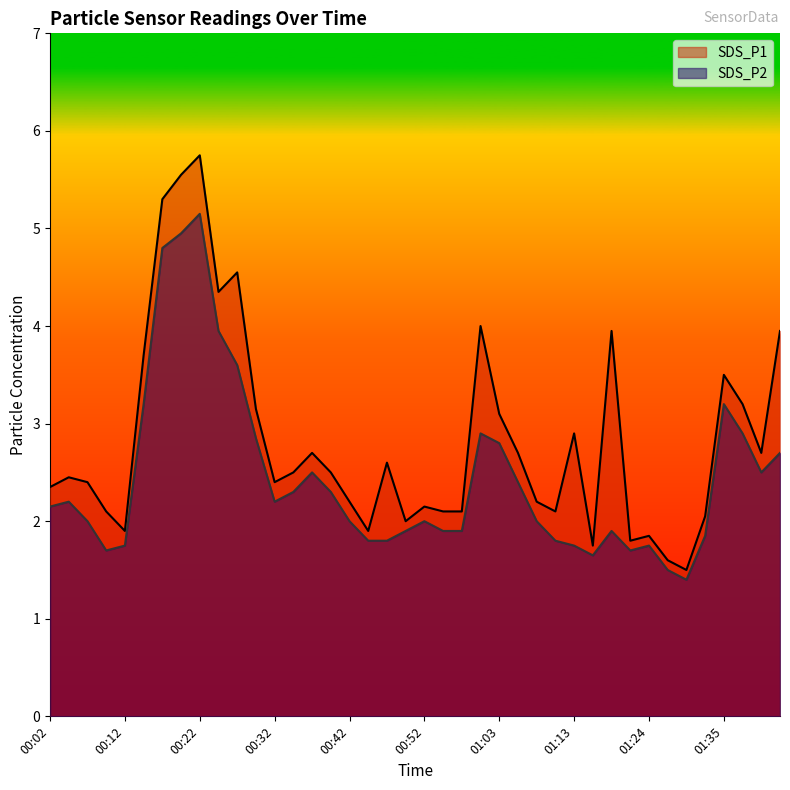

Between 00:02 and 01:13, which series saw the biggest shift?

SDS_P1